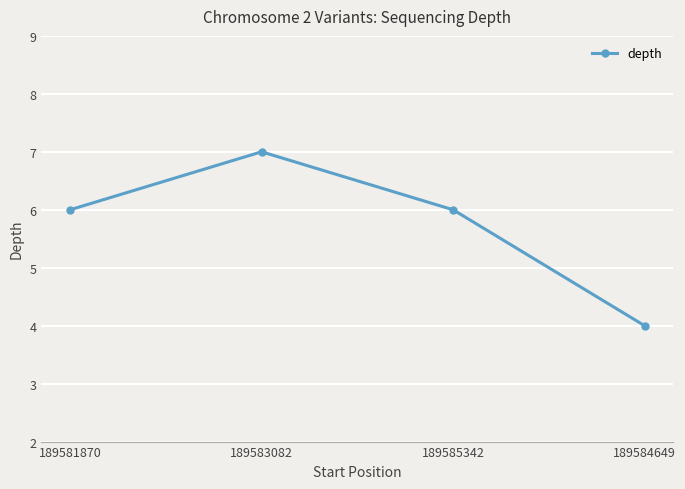

At which category does the chart reach its peak across all series?

189583082